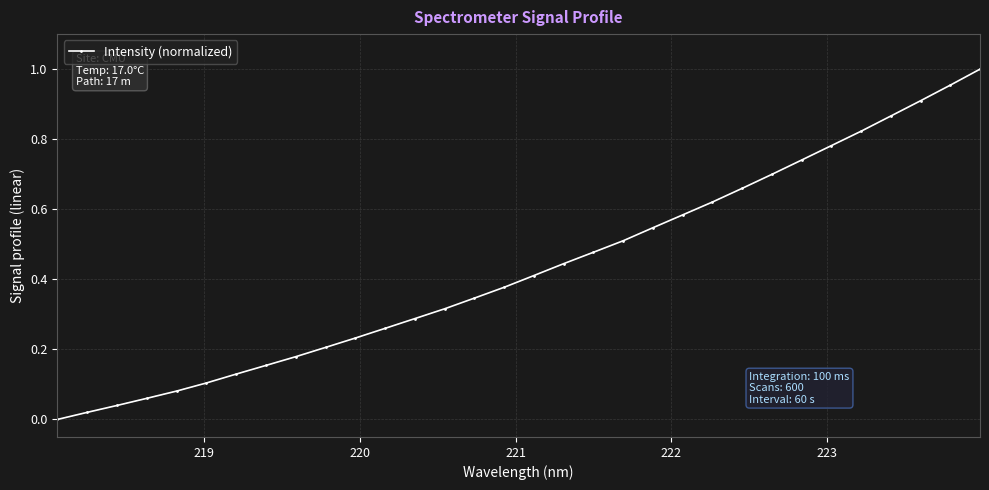

What is the sum of all values?

13.8